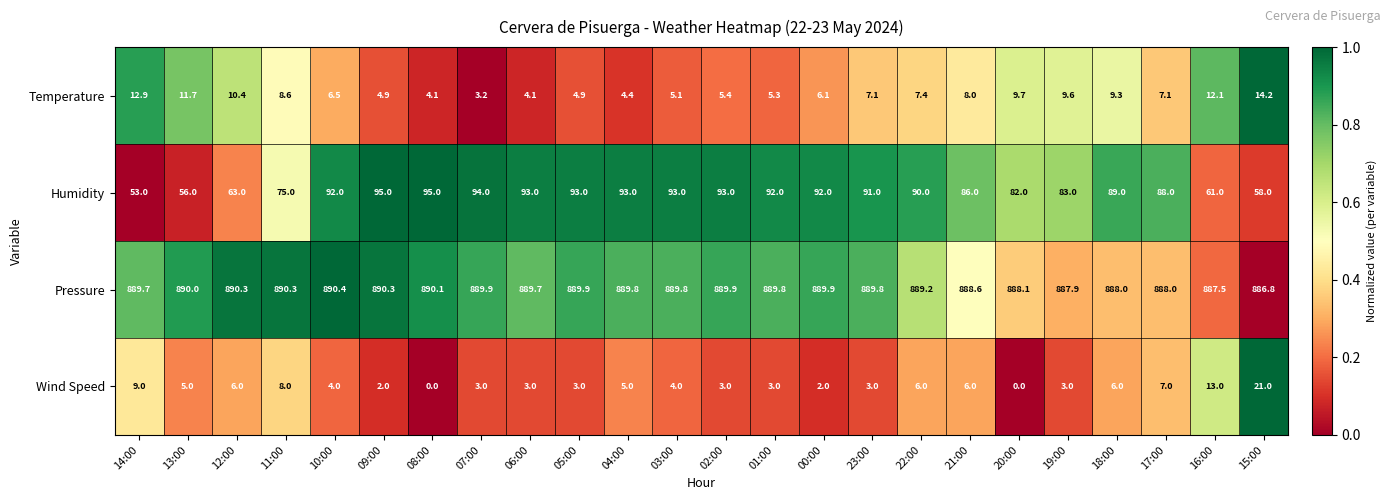

The Temperature series shows 5.4 at 02:00. True or false?

True